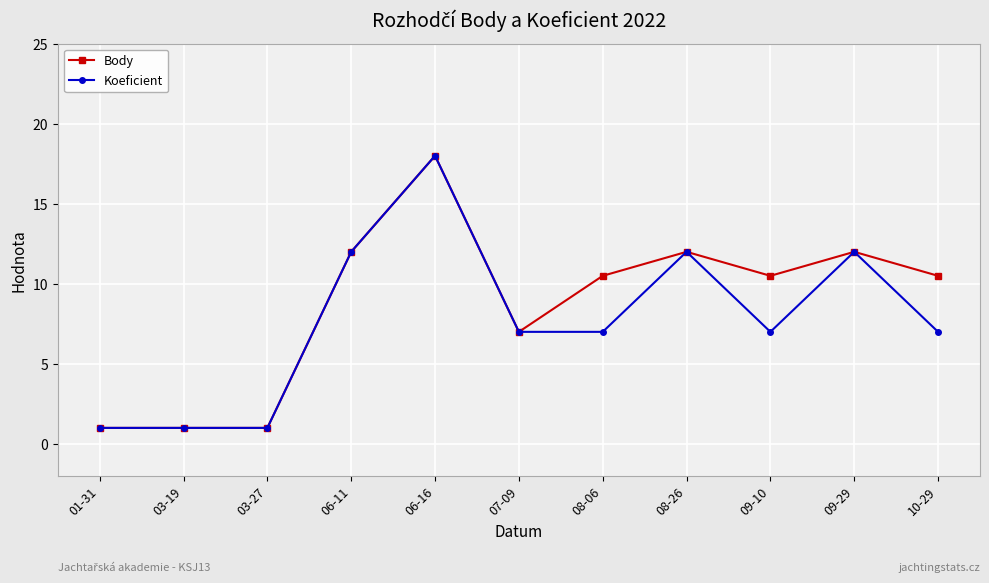

Is it true that Body equals 10.5 at 10-29?

True